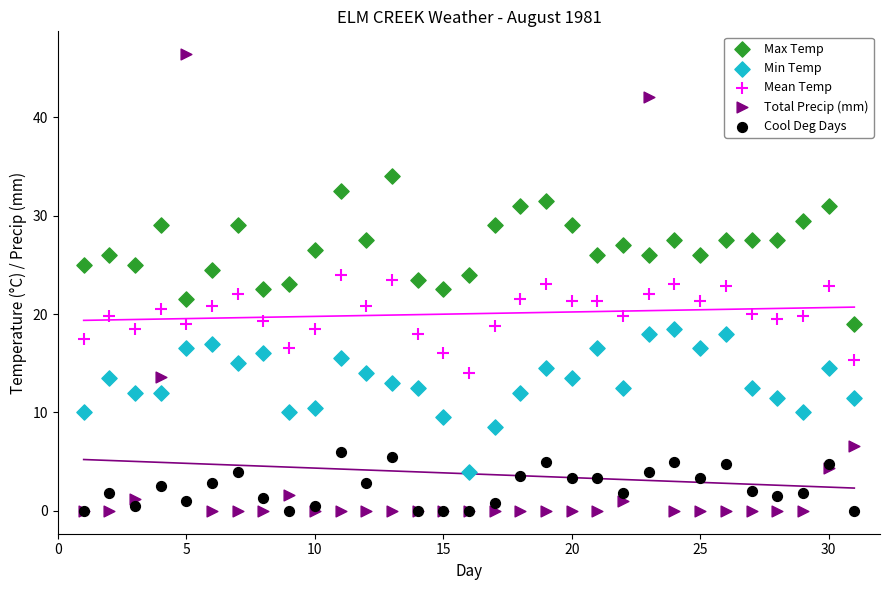

What are all the series names shown in the legend?

Max Temp, Min Temp, Mean Temp, Total Precip (mm), Cool Deg Days